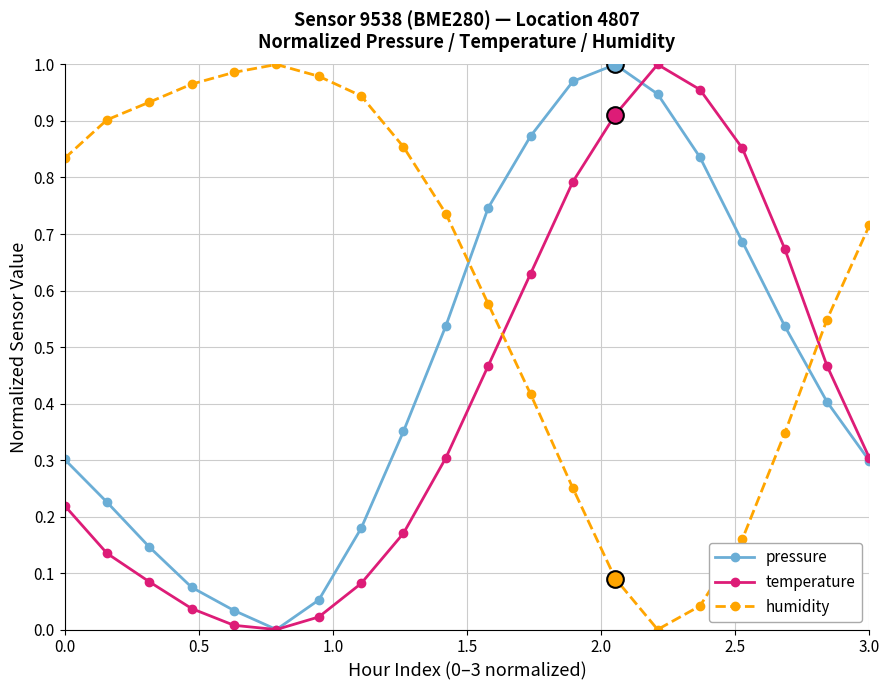

Does the chart have visible grid lines?

Yes